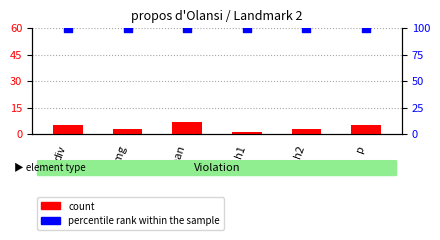

At how many categories does at least one series exceed 24?

6